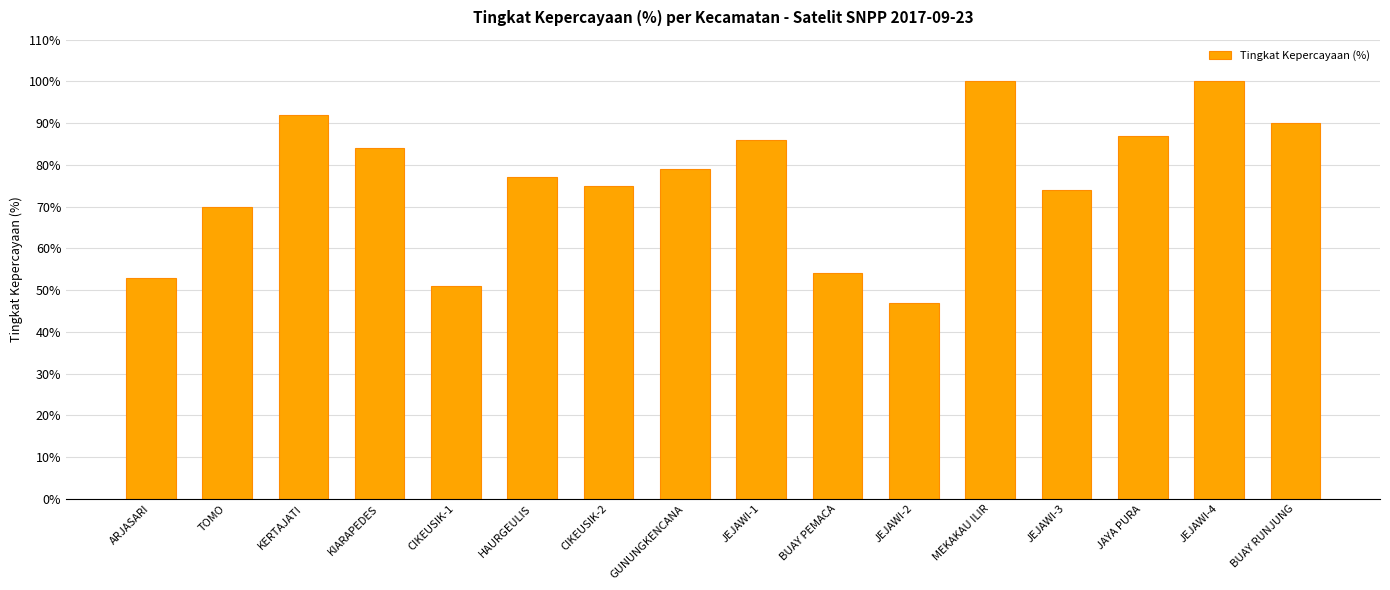

What is the label of the 4th bar from the left?

KIARAPEDES